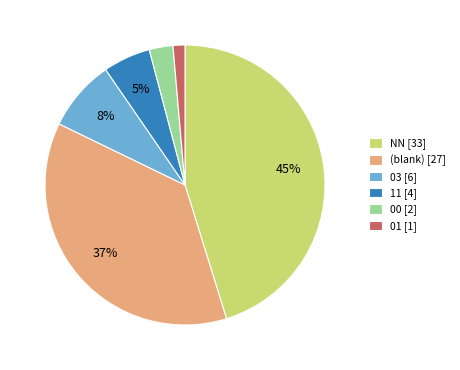

Which has a higher value, 00 [2] or 11 [4]?

11 [4]